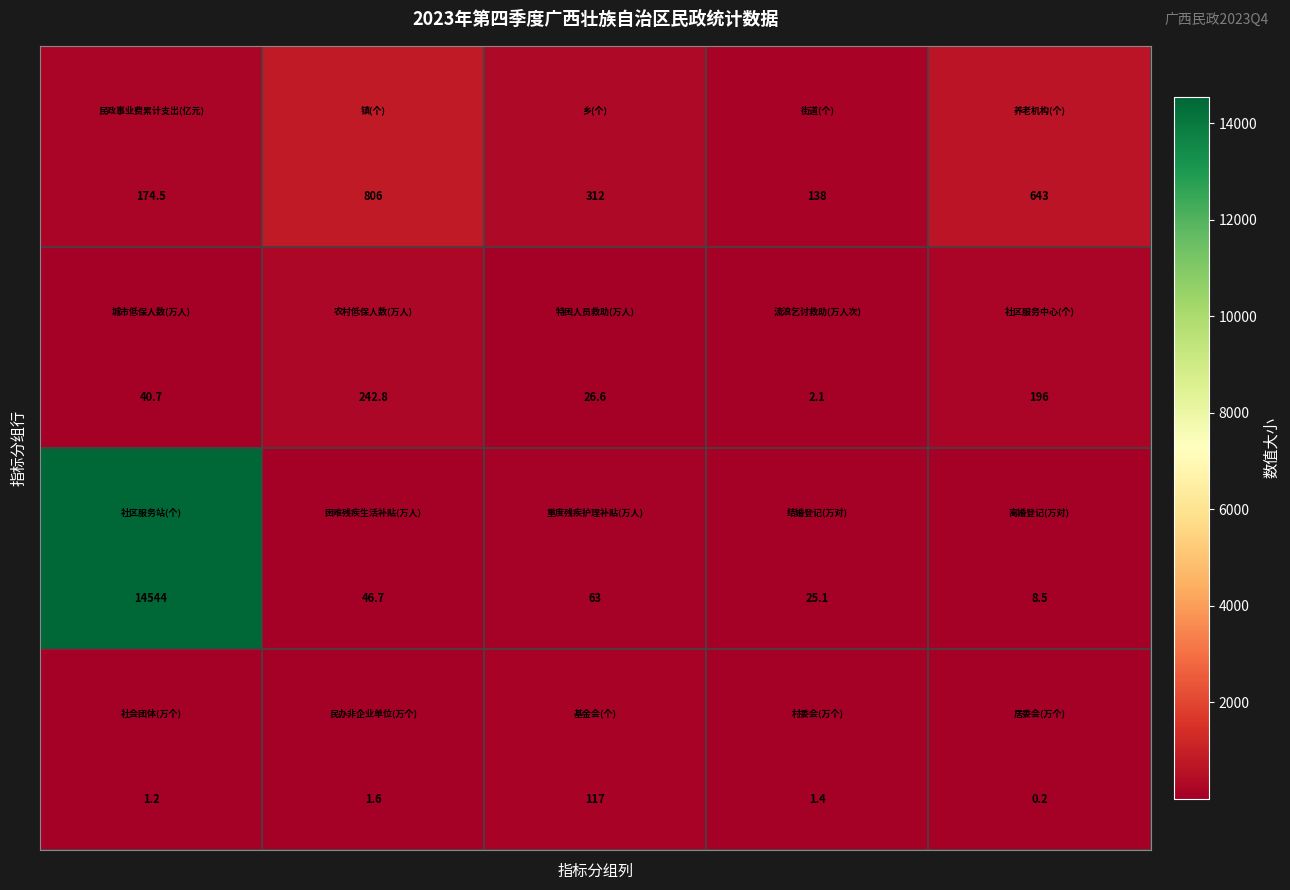

What is the greatest value displayed?

14544.0